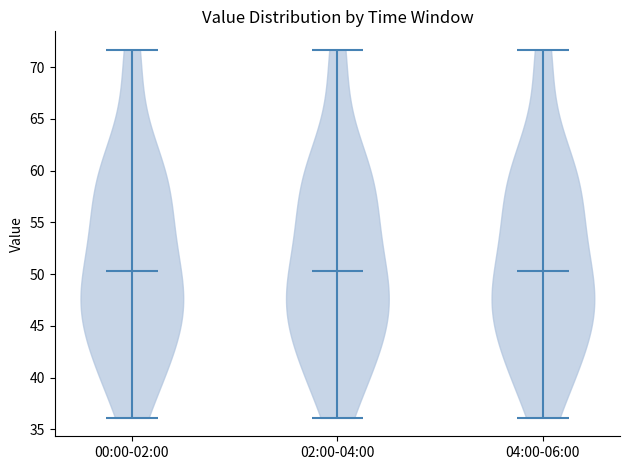

Reading left to right, read every violin against the y-axis: where its median line is, and the lowest and highest points it reaches. The values are not printed on the chart, so give them approximately, as read against the axis.

00:00-02:00: median line 50.5, lowest point 36.0, highest point 71.5
02:00-04:00: median line 50.5, lowest point 36.0, highest point 71.5
04:00-06:00: median line 50.5, lowest point 36.0, highest point 71.5